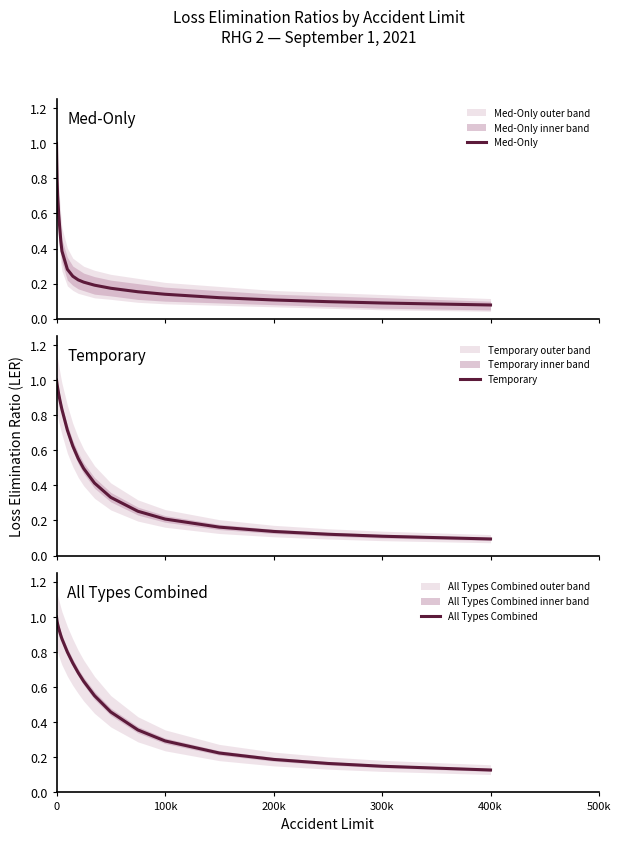

What is the value of the Med-Only point at the 8th from the left?

0.3